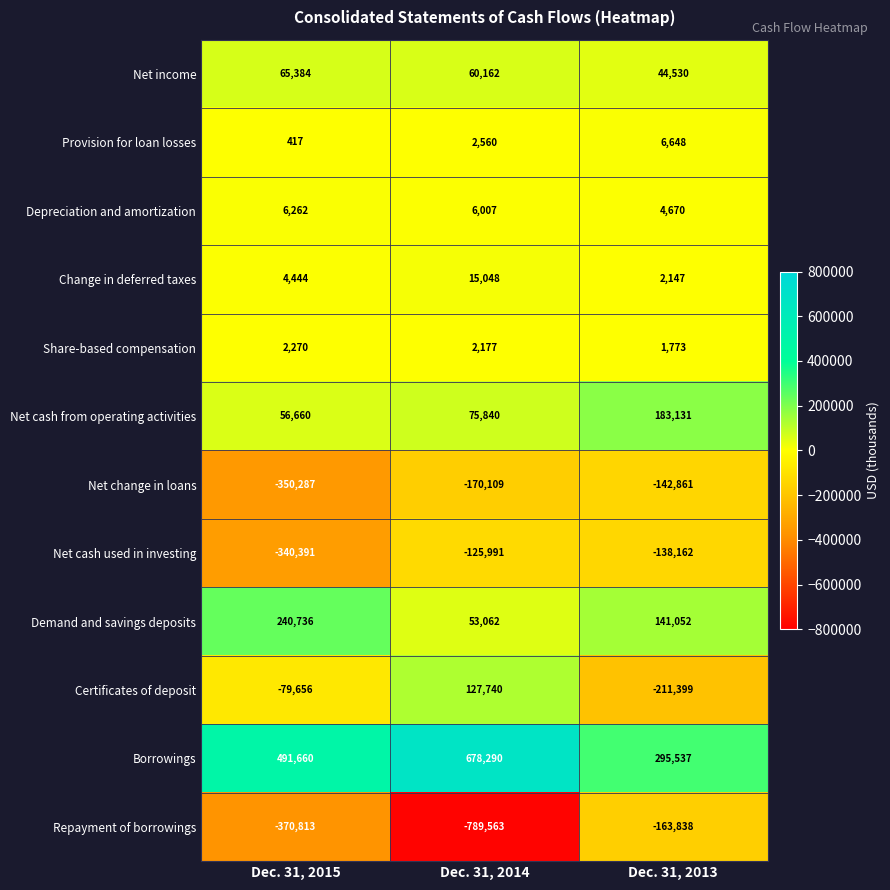

What is the difference between the Provision for loan losses values at Dec. 31, 2013 and Dec. 31, 2015?

6231